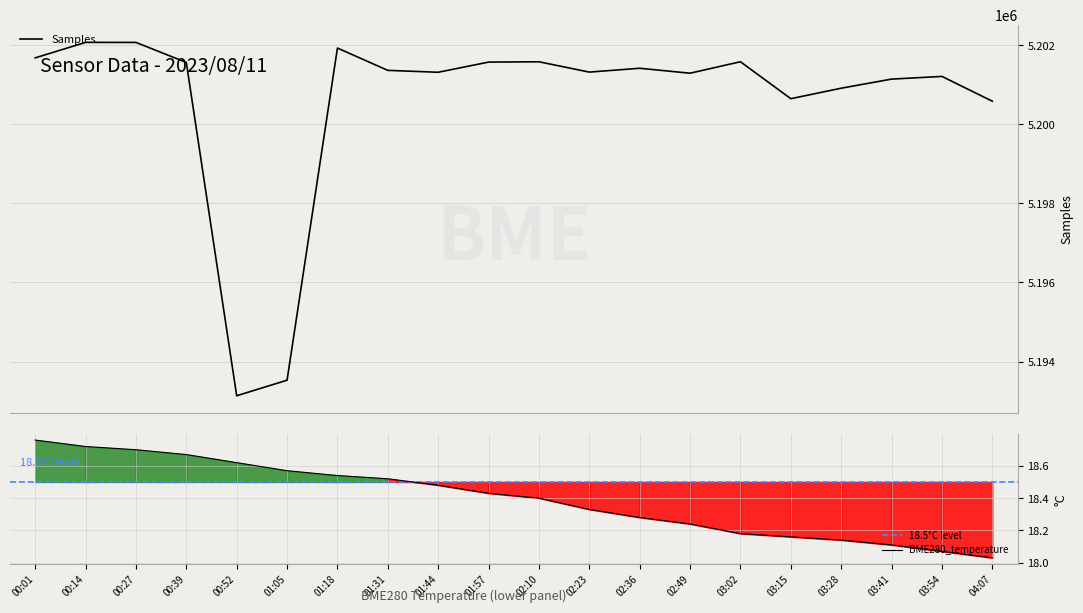

What is the label of the 3rd point from the left?

00:27